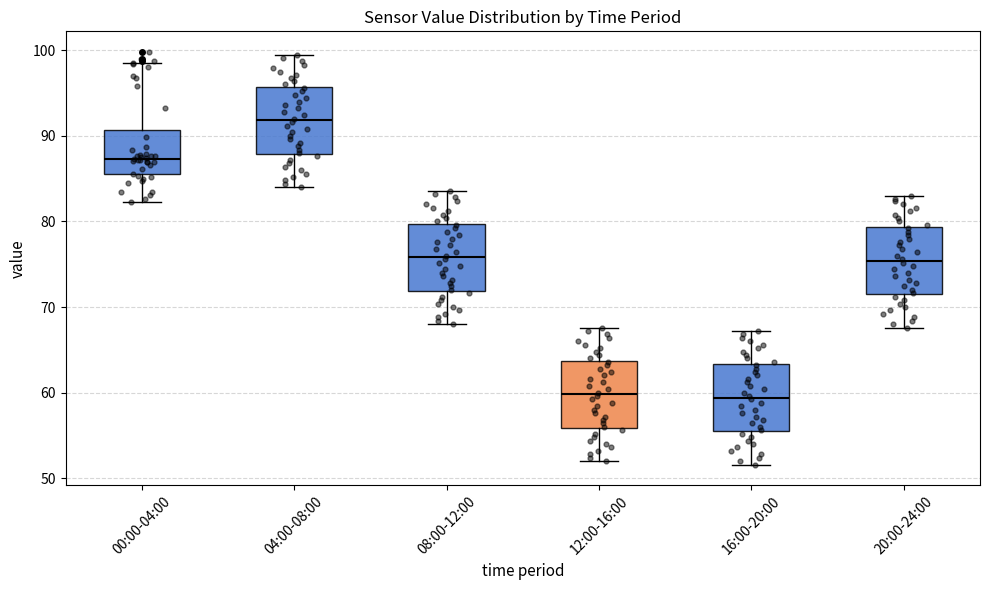

Reading left to right, read every box against the y-axis: the position of its median line, the range the box covers, and the ends of its whiskers. The values are not printed on the chart, so give them approximately, as read against the axis.

00:00-04:00: median 87, box 86 to 91, whiskers 82 to 99
04:00-08:00: median 92, box 88 to 96, whiskers 84 to 100
08:00-12:00: median 76, box 72 to 80, whiskers 68 to 84
12:00-16:00: median 60, box 56 to 64, whiskers 52 to 68
16:00-20:00: median 59, box 56 to 63, whiskers 52 to 67
20:00-24:00: median 75, box 72 to 79, whiskers 68 to 83